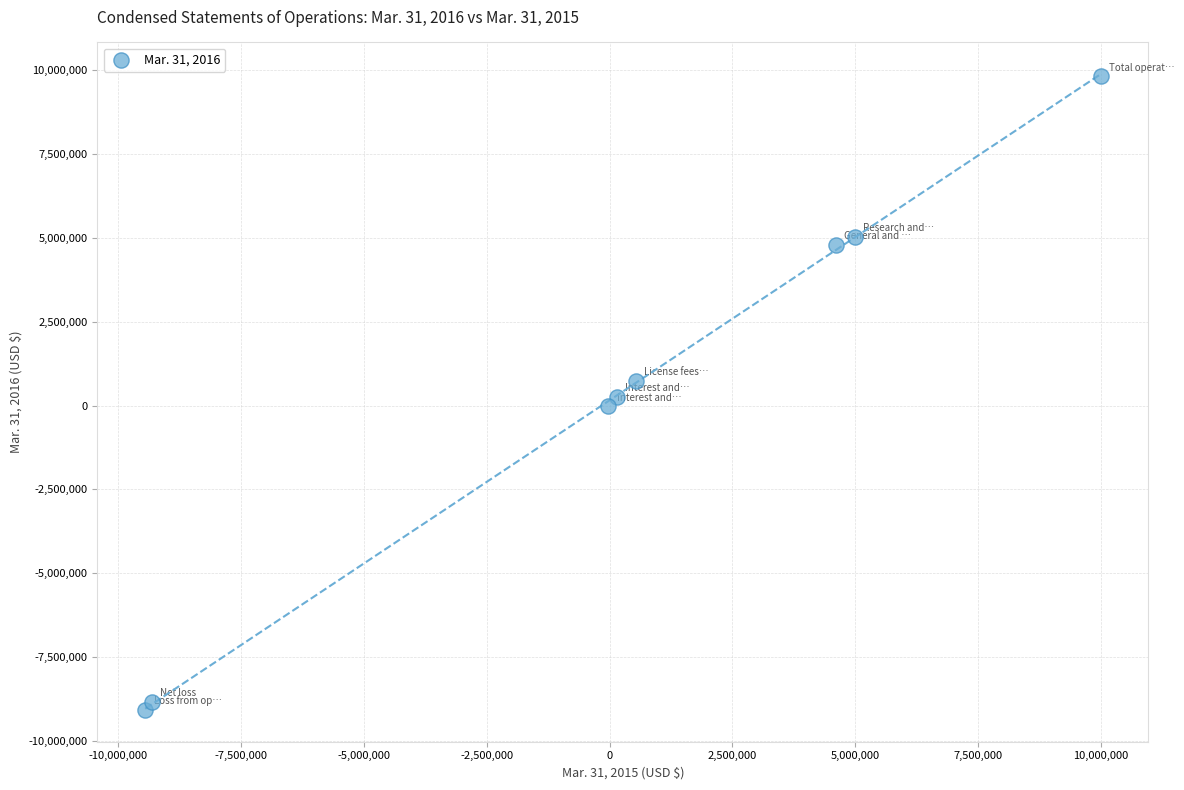

What is the range of X values (max minus min)?

19449000